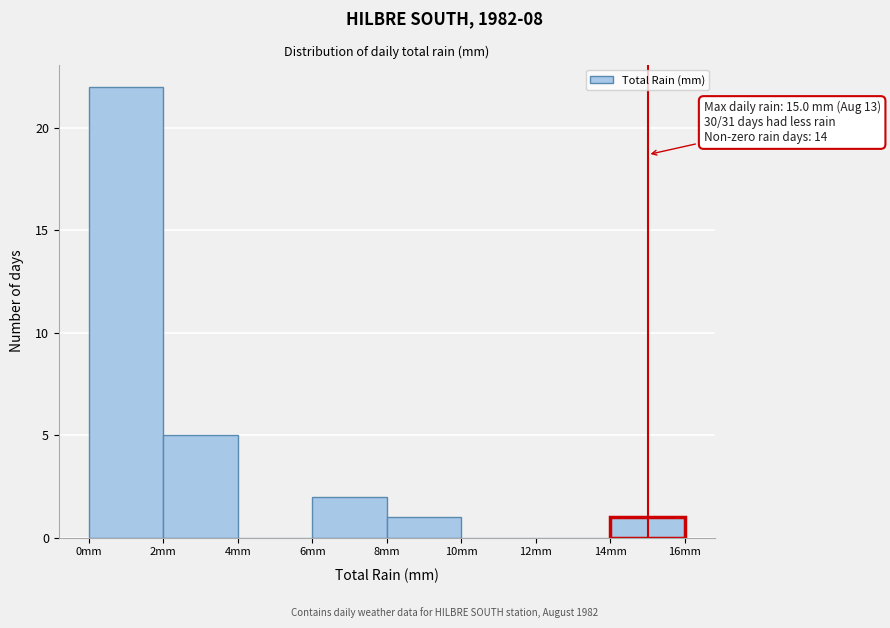

Which range on the x-axis has the tallest bar?

0 to 2